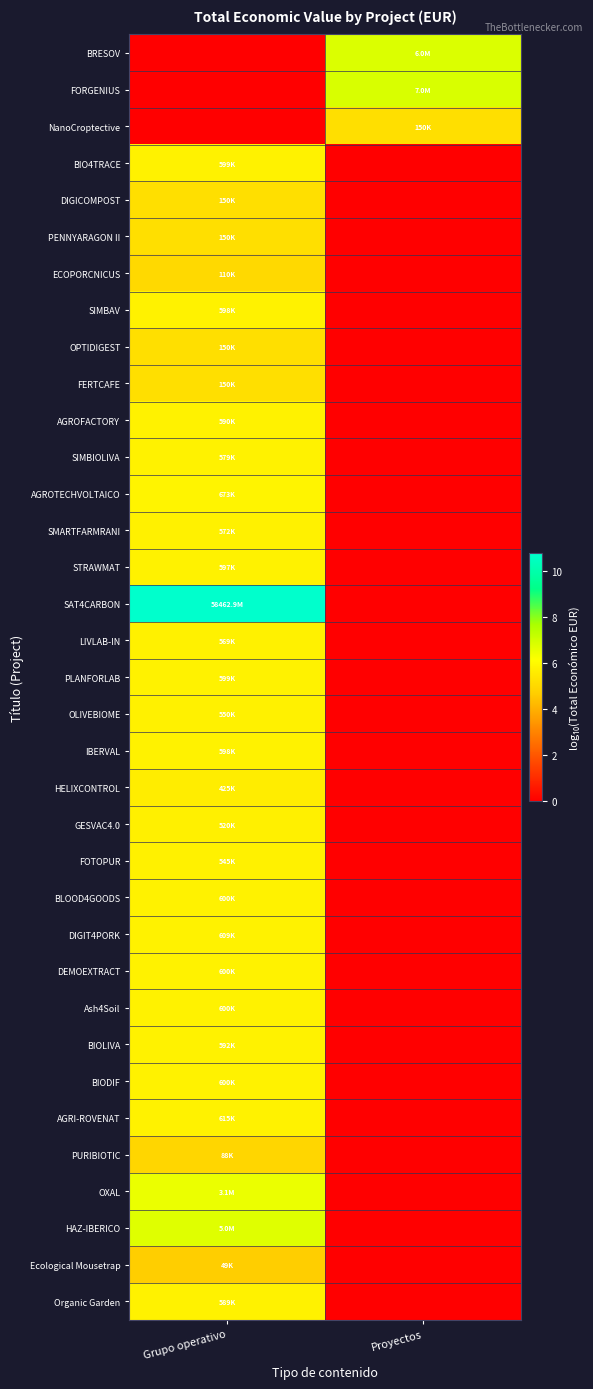

Which has a higher value, Proyectos or Grupo operativo?

Proyectos